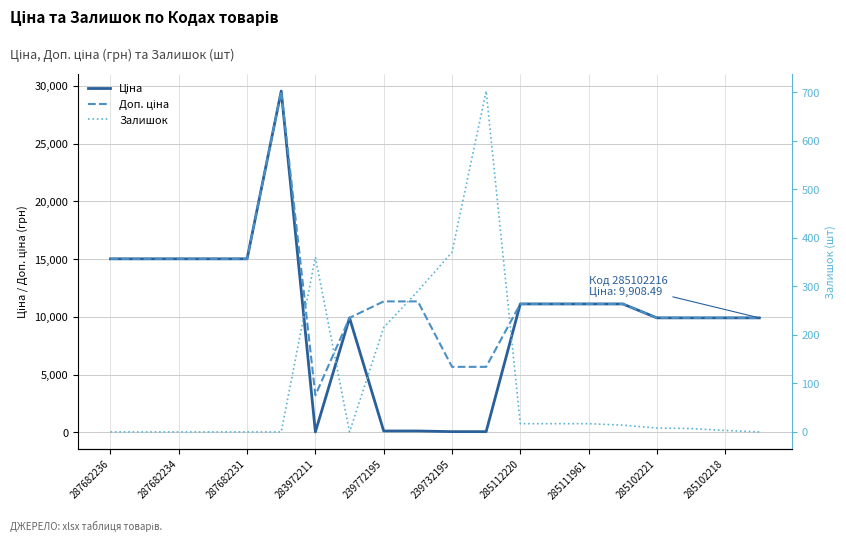

List the series in order of their overall mean, lowest first.

Залишок, Ціна, Доп. ціна